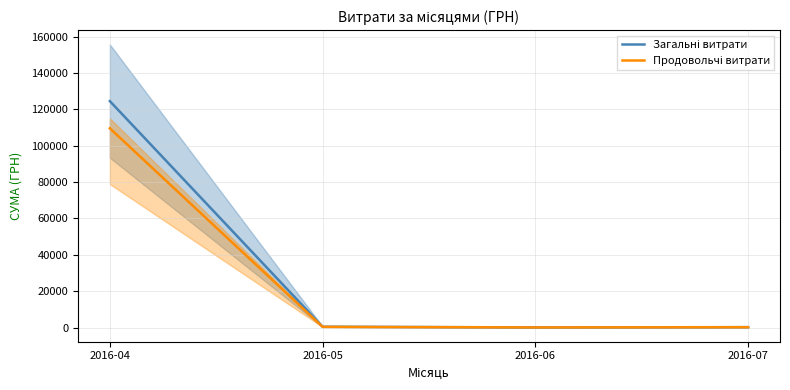

What is the value of the Продовольчі витрати point at the 2nd from the left?

443.5